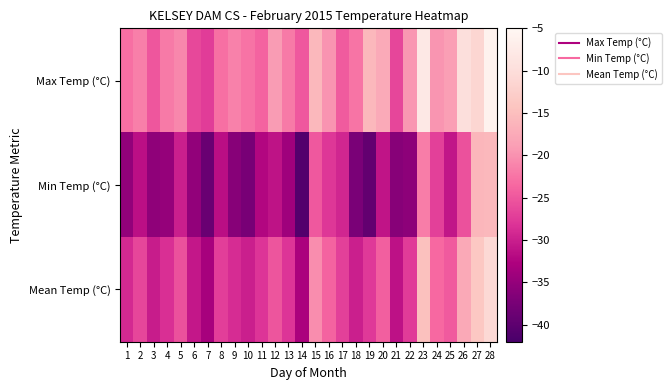

At 9, list the series in order from smallest to largest.

Min Temp (°C), Mean Temp (°C), Max Temp (°C)